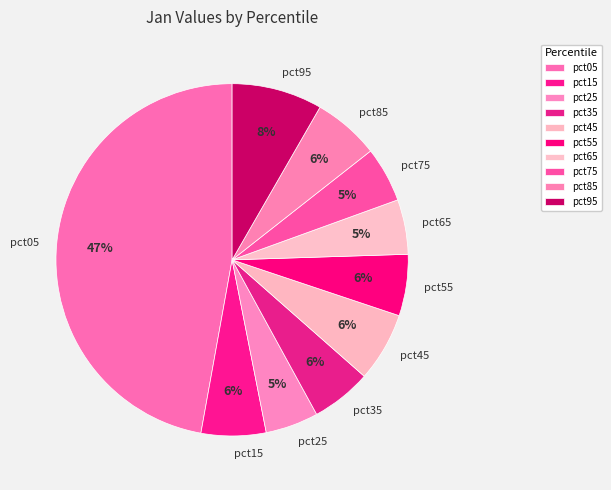

To the nearest percent, what percentage of the pie is pct95?

8%